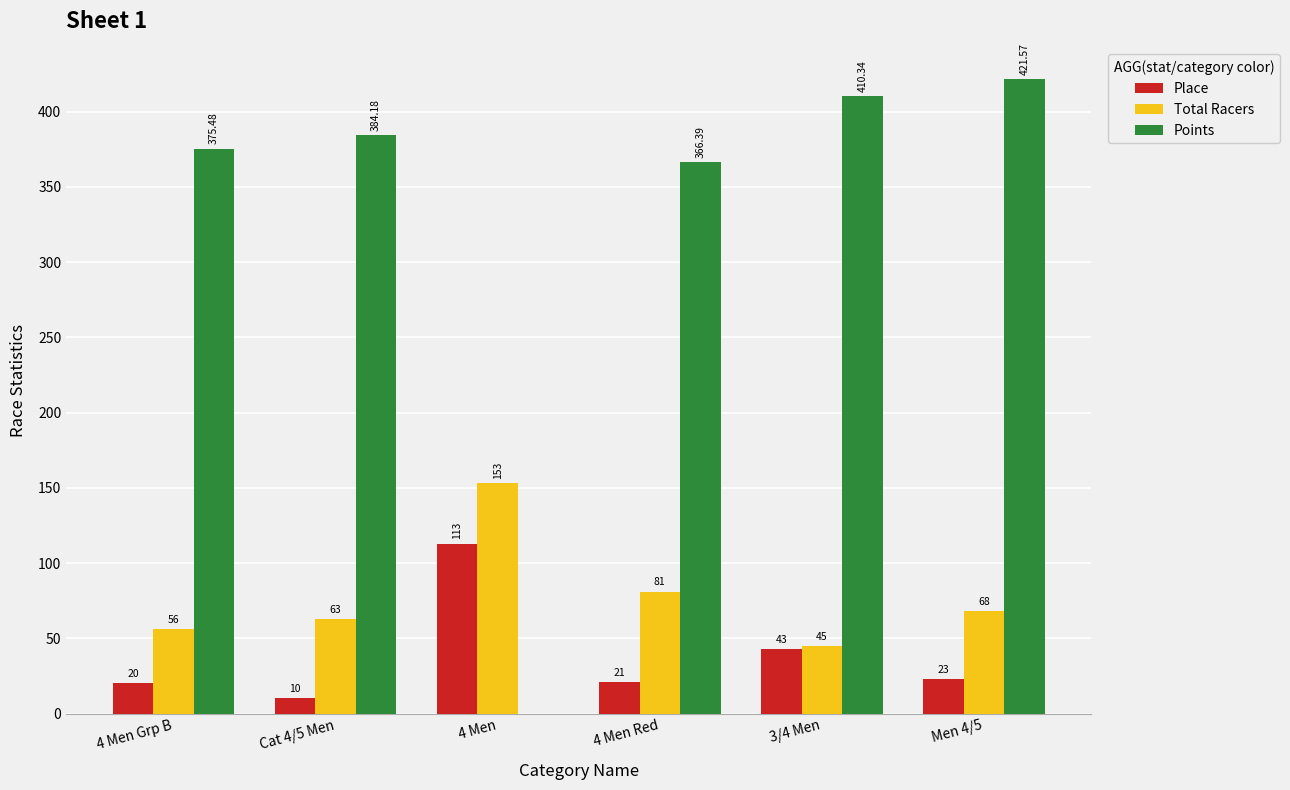

Which series changed the most between 4 Men Grp B and 3/4 Men?

Points